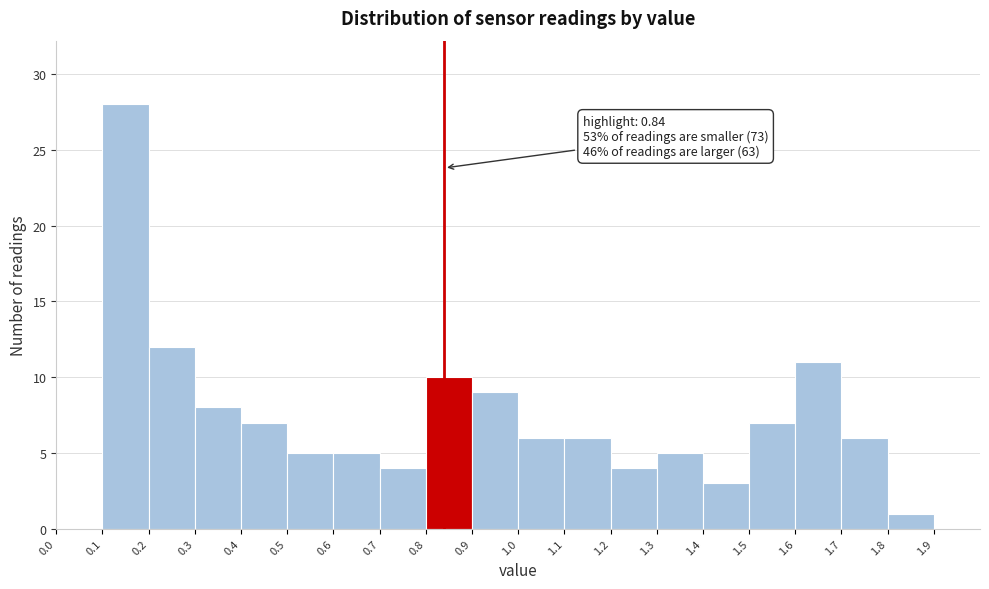

Over which range of the x-axis is the bar tallest?

0.1 to 0.2